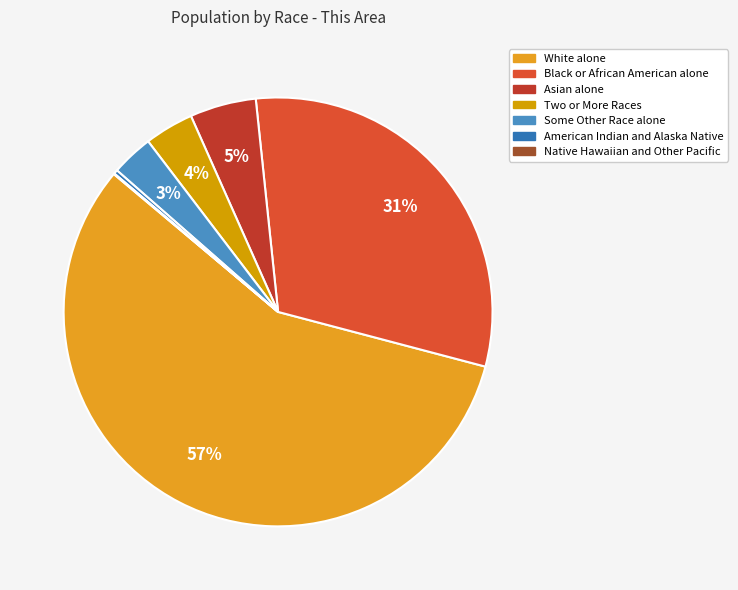

Which has a higher value, Black or African American alone or Two or More Races?

Black or African American alone